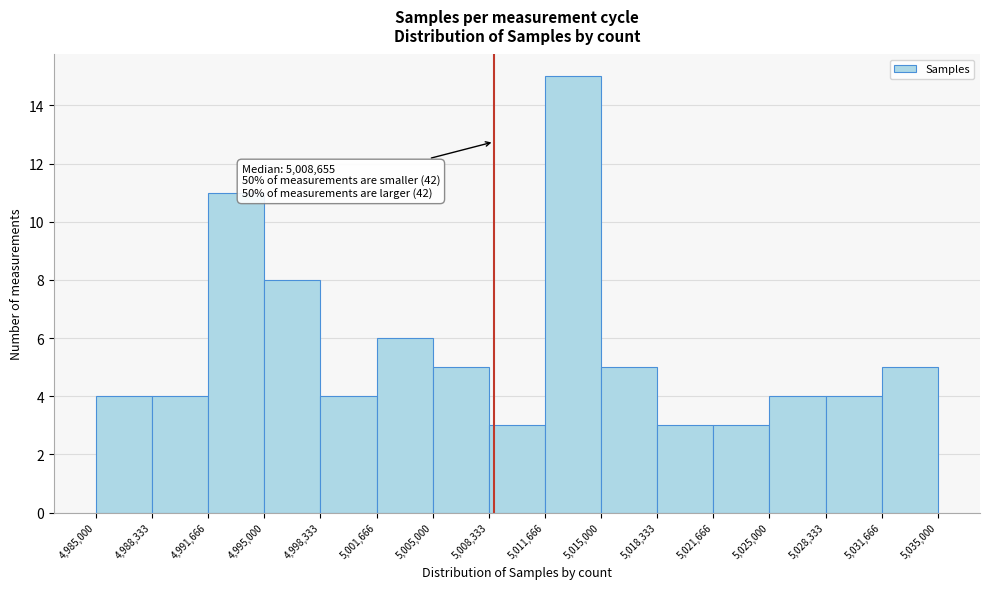

Which range on the x-axis has the tallest bar?

5,011,666 to 5,015,000